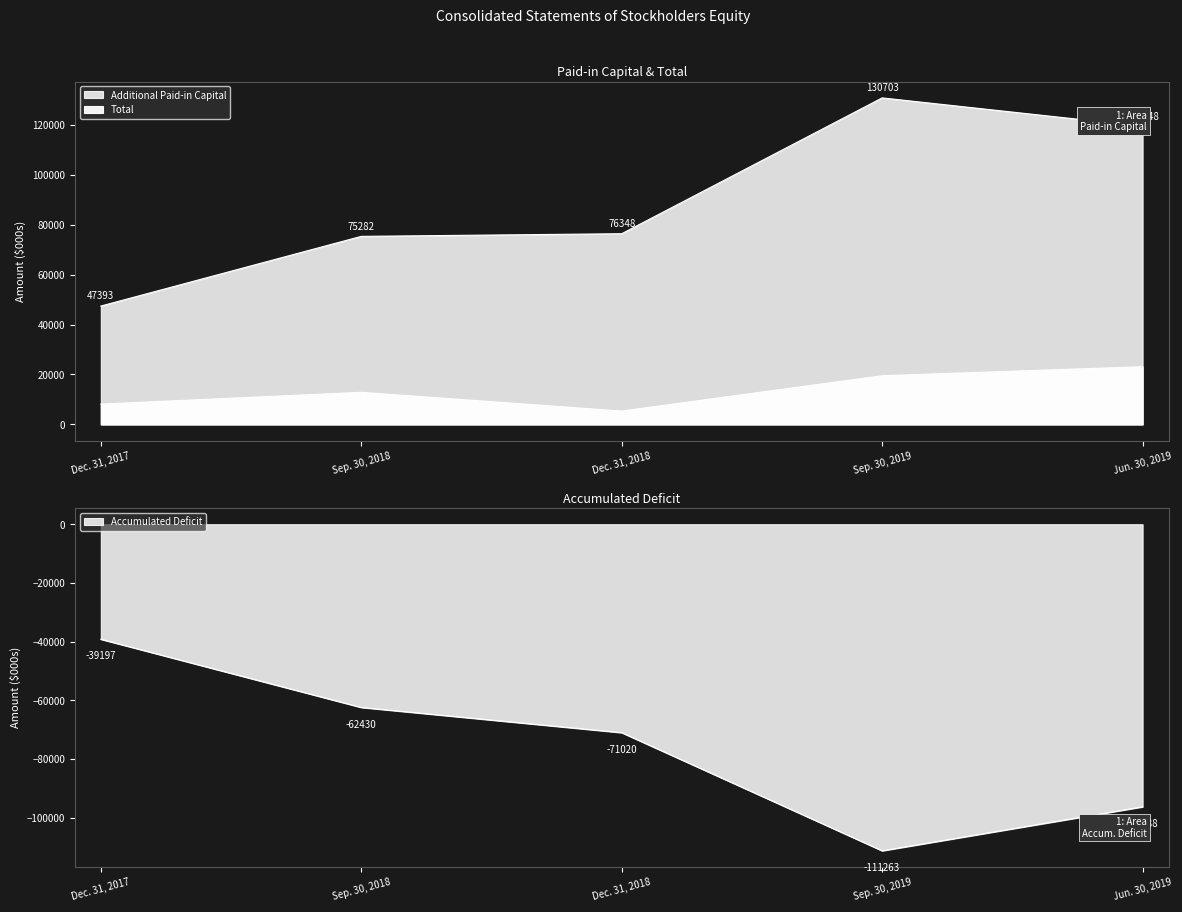

What is the spread (max minus min) of values at Sep. 30, 2019?

241966